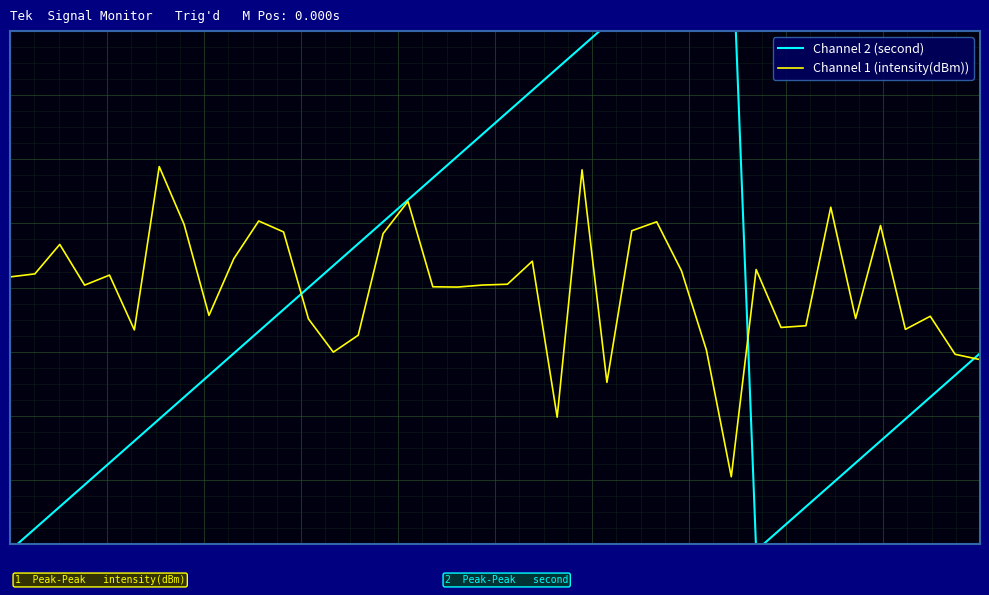

What are all the series names shown in the legend?

Channel 2 (second), Channel 1 (intensity(dBm))